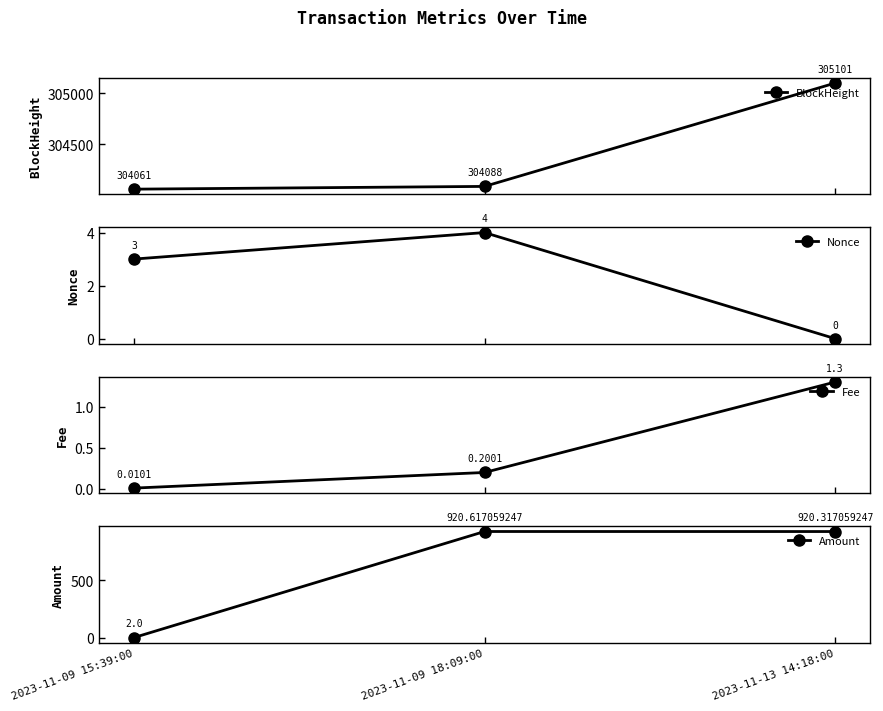

At which category does the chart reach its peak across all series?

2023-11-13 14:18:00